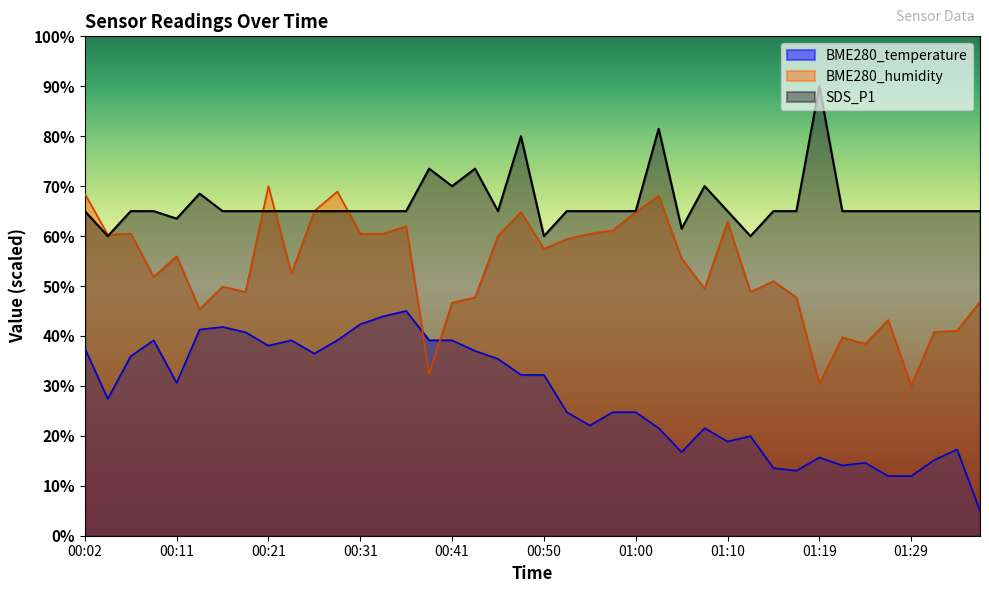

List the labels in order of BME280_humidity value, largest first.

00:21, 00:28, 00:02, 01:02, 00:26, 00:48, 01:00, 01:10, 00:36, 00:57, 00:06, 00:31, 00:33, 00:55, 00:04, 00:45, 00:53, 00:50, 00:11, 01:05, 00:23, 00:09, 01:15, 00:16, 01:07, 00:19, 01:12, 00:43, 01:17, 01:36, 00:41, 00:14, 01:27, 01:34, 01:32, 01:22, 01:24, 00:38, 01:19, 01:29